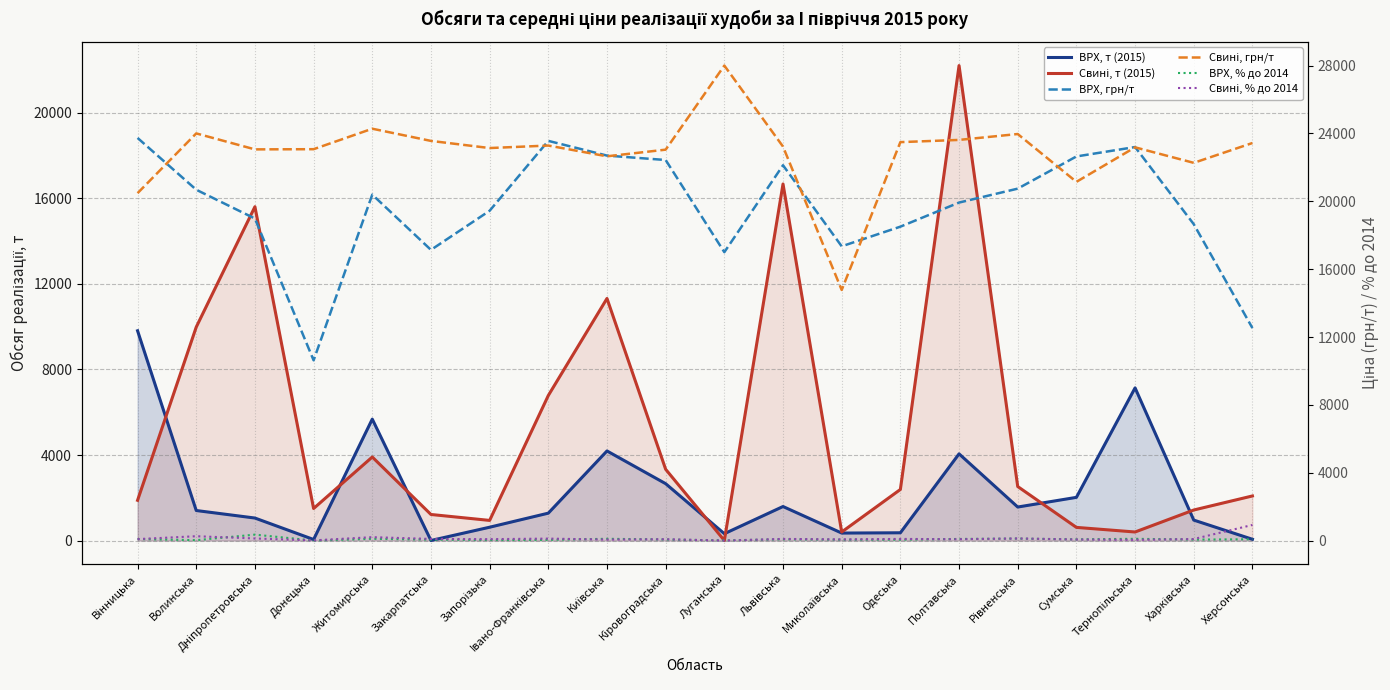

How many intersections are there between Свині, т (2015) and ВРХ, % до 2014?

2